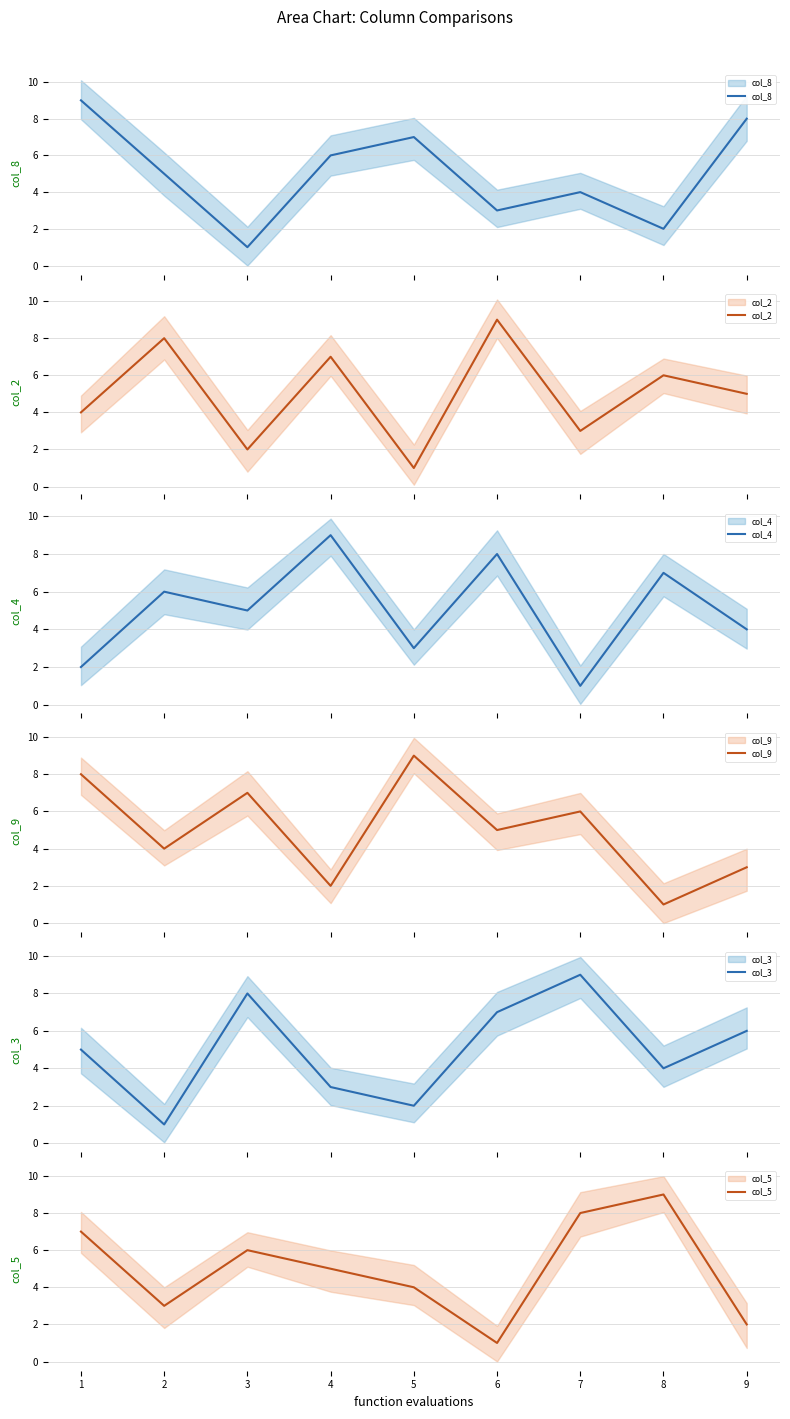

What is the value of the col_5 point at the 9th from the left?

2